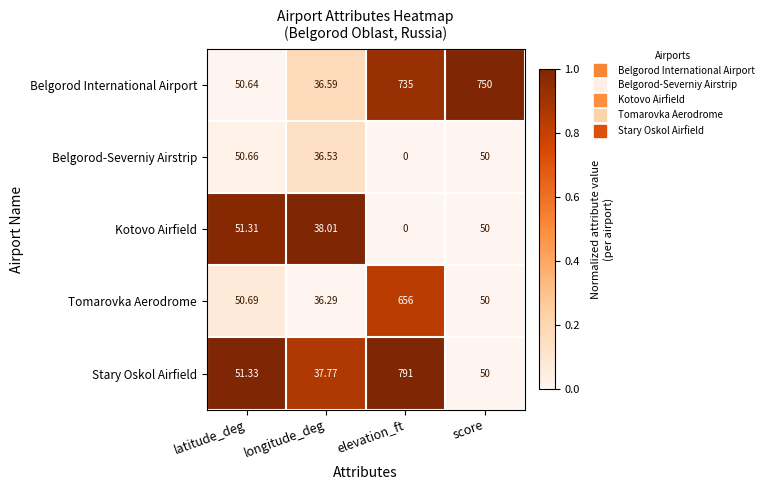

Which series changed the most between latitude_deg and longitude_deg?

Tomarovka Aerodrome